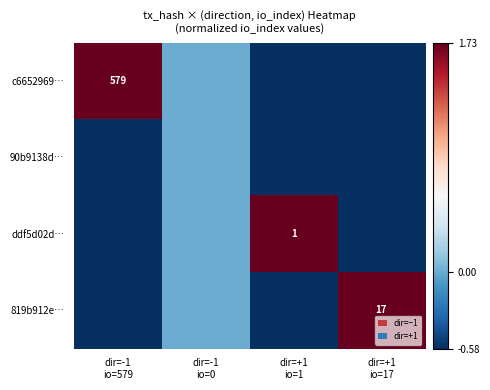

How many series are shown in this chart?

4